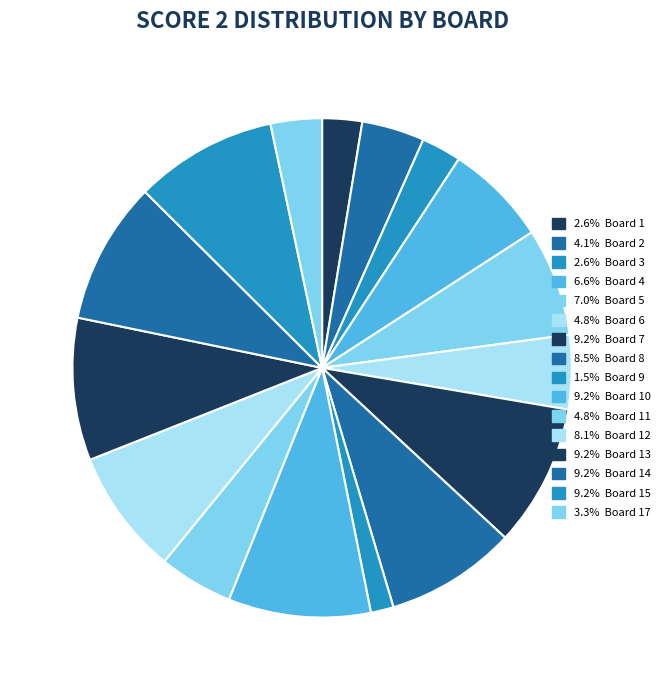

How many segments does this pie chart have?

16